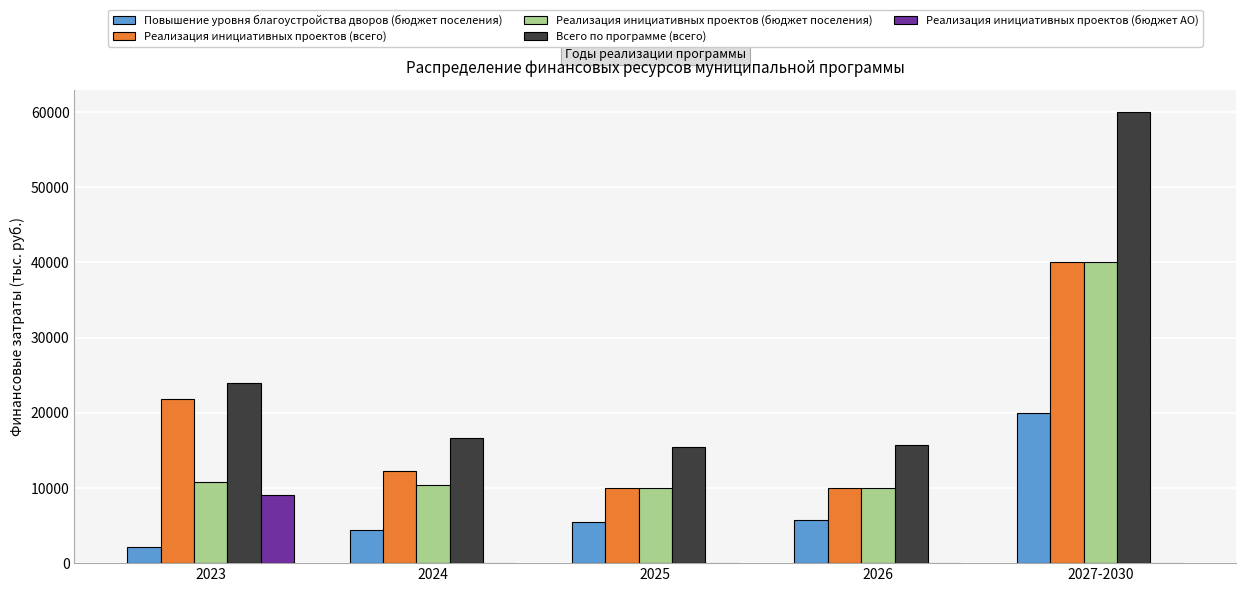

Is the value of Всего по программе (всего) at 2024 greater than the value of Реализация инициативных проектов (бюджет АО) at 2027-2030?

Yes